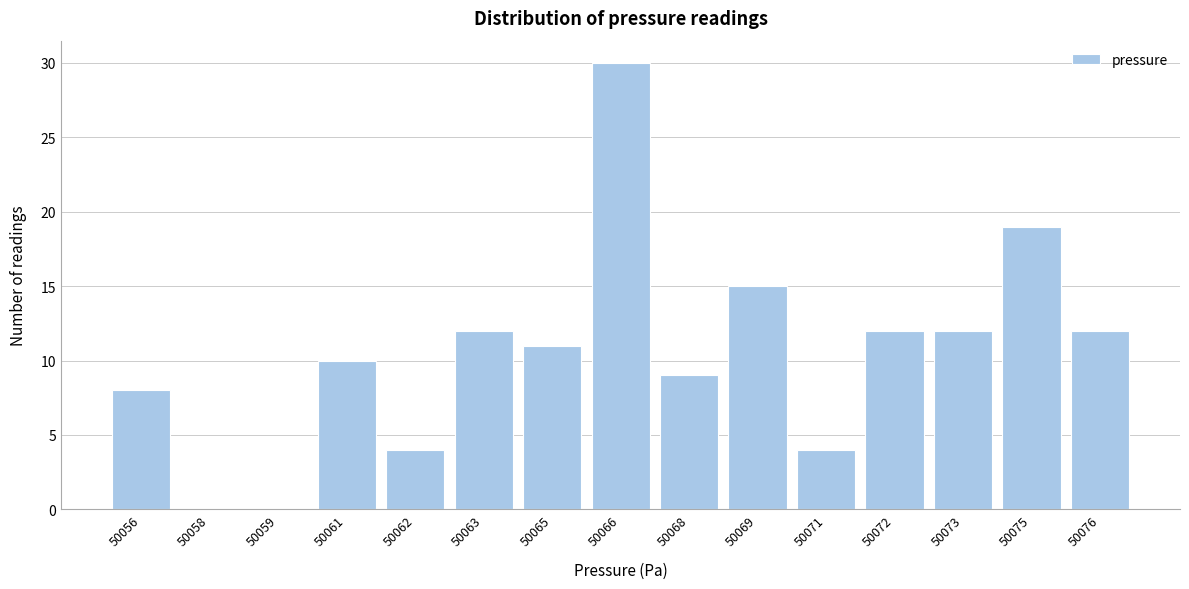

Reading left to right, transcribe all the data shown in this chart.

50056=8	50058=0	50059=0	50061=10	50062=4	50063=12	50065=11	50066=30	50068=9	50069=15	50071=4	50072=12	50073=12	50075=19	50076=12